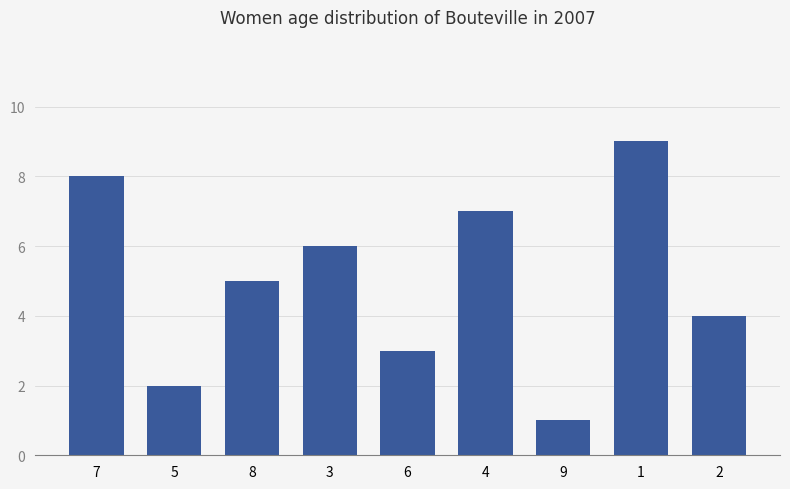

How many distinct data groups are displayed?

1